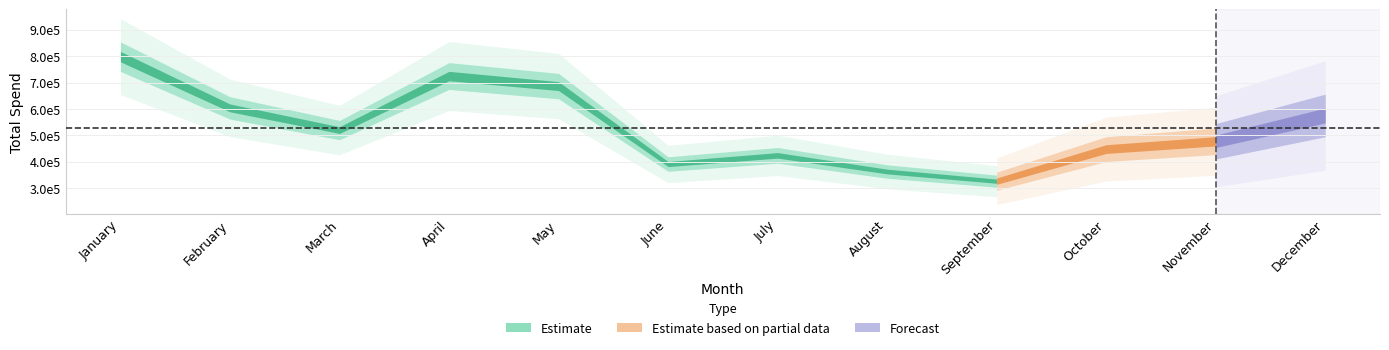

What is the value of the 7th point from the left?

424483.9